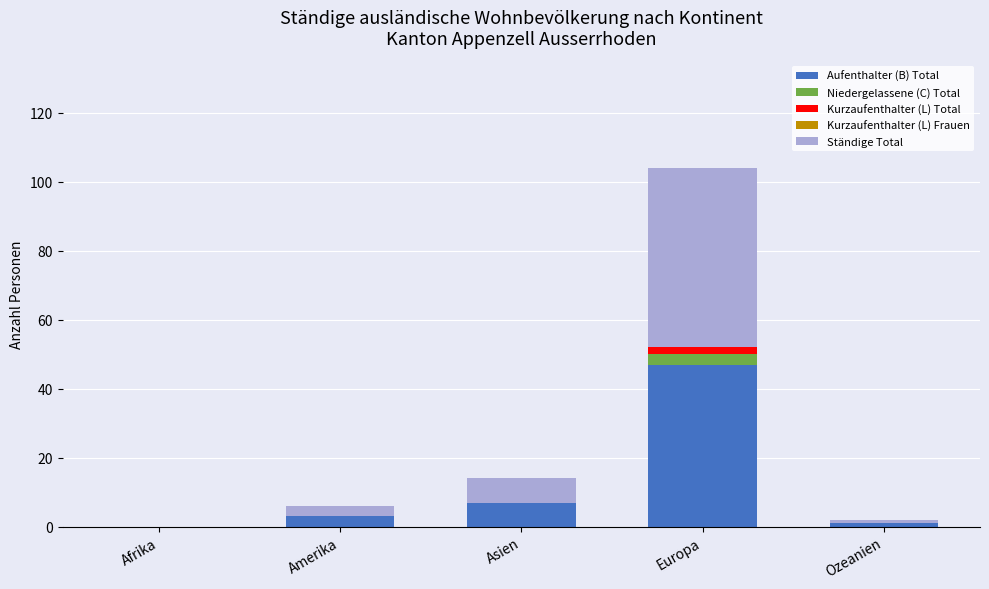

Reading left to right, list the values for the Aufenthalter (B) Total series.

Afrika=0	Amerika=3	Asien=7	Europa=47	Ozeanien=1